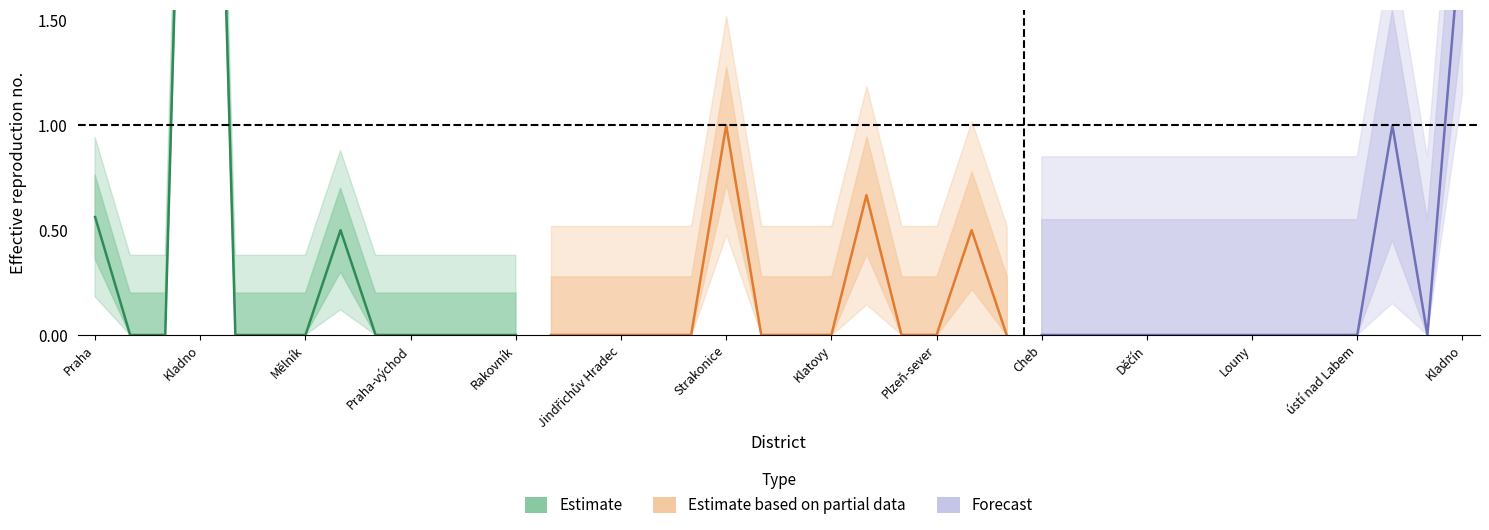

Reading left to right, extract all data points from this chart.

R_7day: 0.6	0.0	0.0	6.0	0.0	0.0	0.0	0.5	0.0	0.0	0.0	0.0	0.0	0.0	0.0	0.0	0.0	0.0	1.0	0.0	0.0	0.0	0.7	0.0	0.0	0.5	0.0	0.0	0.0	0.0	0.0	0.0	0.0	0.0	0.0	0.0	0.0	1.0	0.0	2.0
R_14day: 0.6	0.0	1.0	1.2	0.0	0.0	0.5	0.7	1.0	0.0	2.0	1.0	0.0	0.9	0.0	0.0	0.5	0.5	1.0	0.0	0.0	0.0	0.8	0.0	0.0	0.8	0.0	0.0	0.0	0.0	0.0	0.0	0.0	2.0	2.0	0.0	0.5	1.0	0.0	2.0